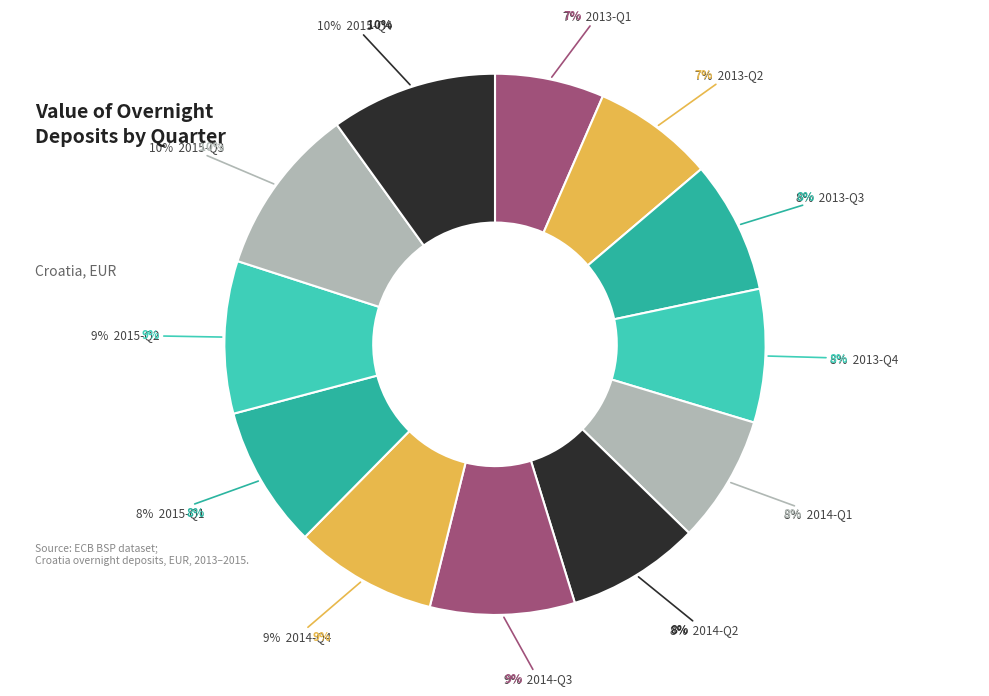

Rank the categories by value from lowest to highest.

2013-Q1, 2013-Q2, 2014-Q1, 2013-Q3, 2014-Q2, 2013-Q4, 2015-Q1, 2014-Q4, 2014-Q3, 2015-Q2, 2015-Q4, 2015-Q3